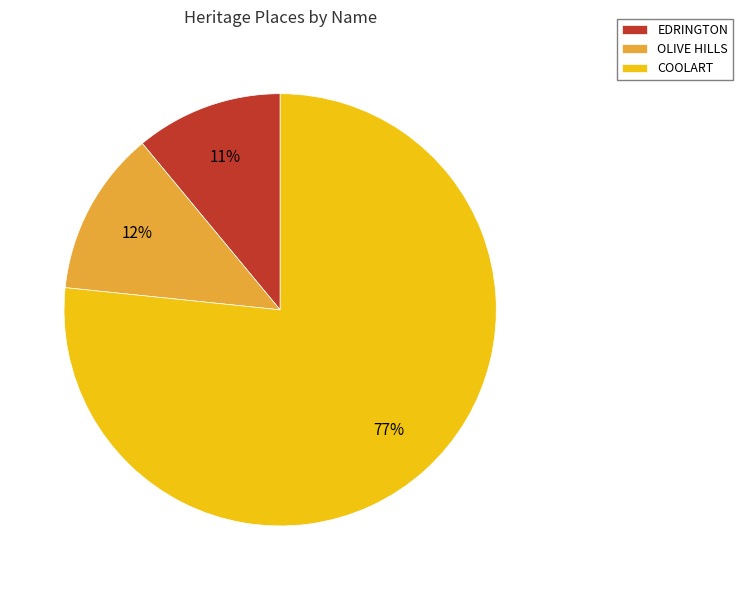

What is the ratio of the value at OLIVE HILLS to the value at EDRINGTON?

1.1